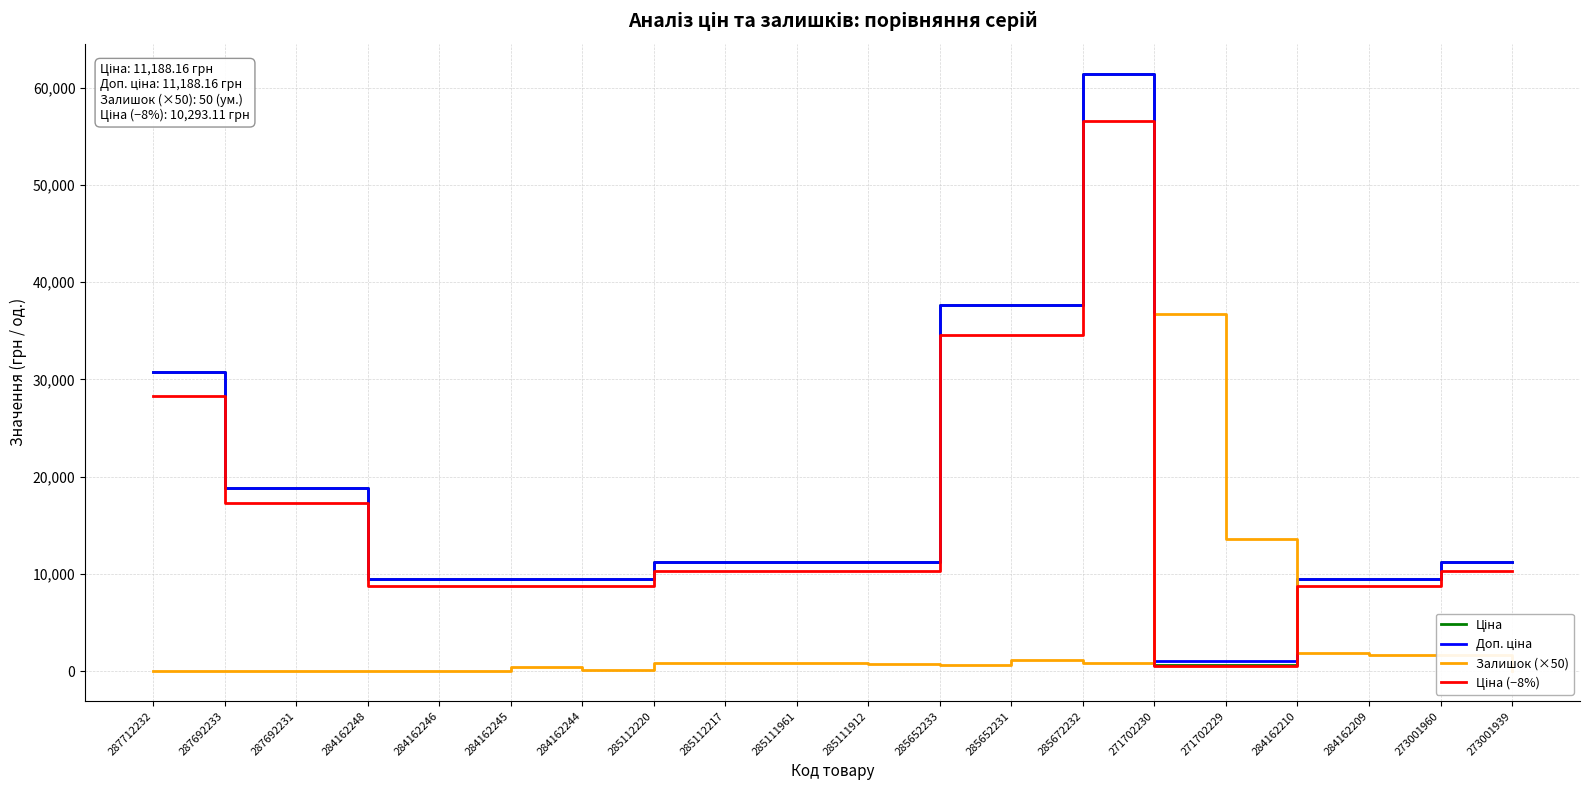

What is the greatest value displayed?

61434.3